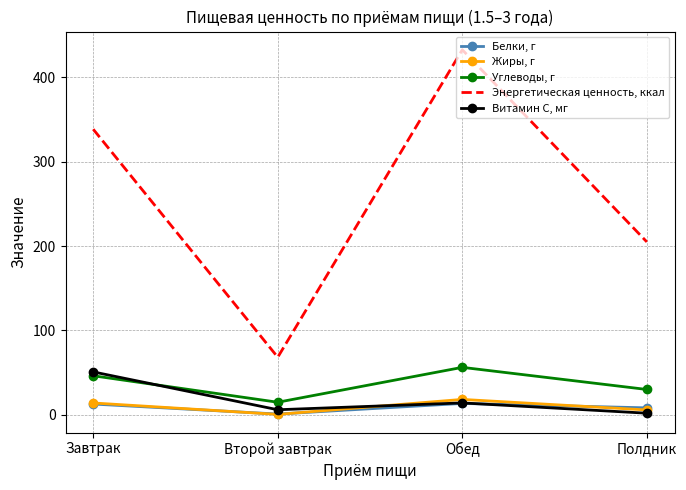

What is the minimum value for Витамин С, мг?

1.7